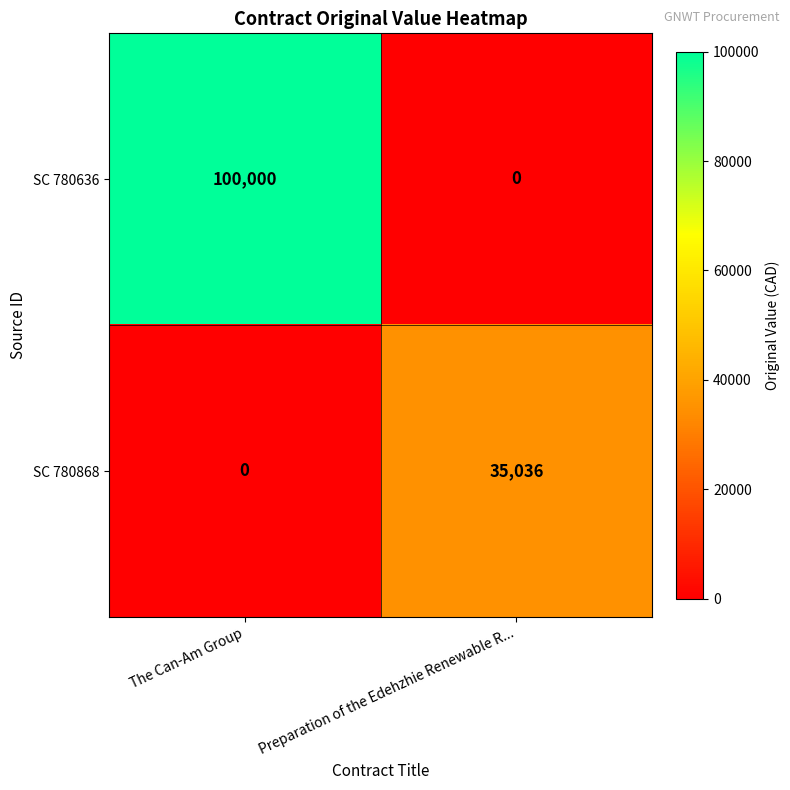

What is the sum of all SC 780868 values?

35036